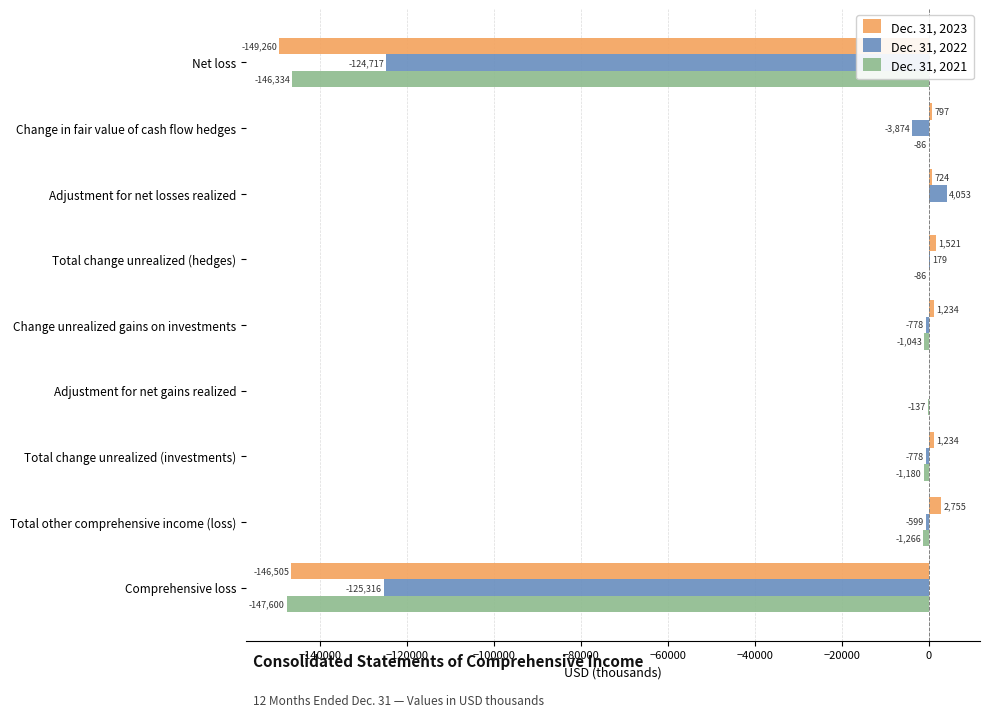

Is it true that Dec. 31, 2021 equals -146334 at Net loss?

True